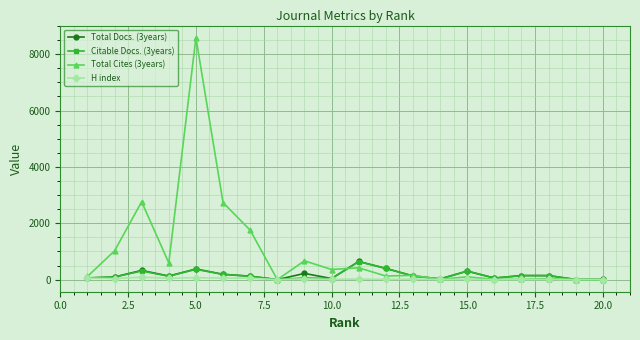

True or false: Citable Docs. (3years) has more than 0 interior local peaks.

True